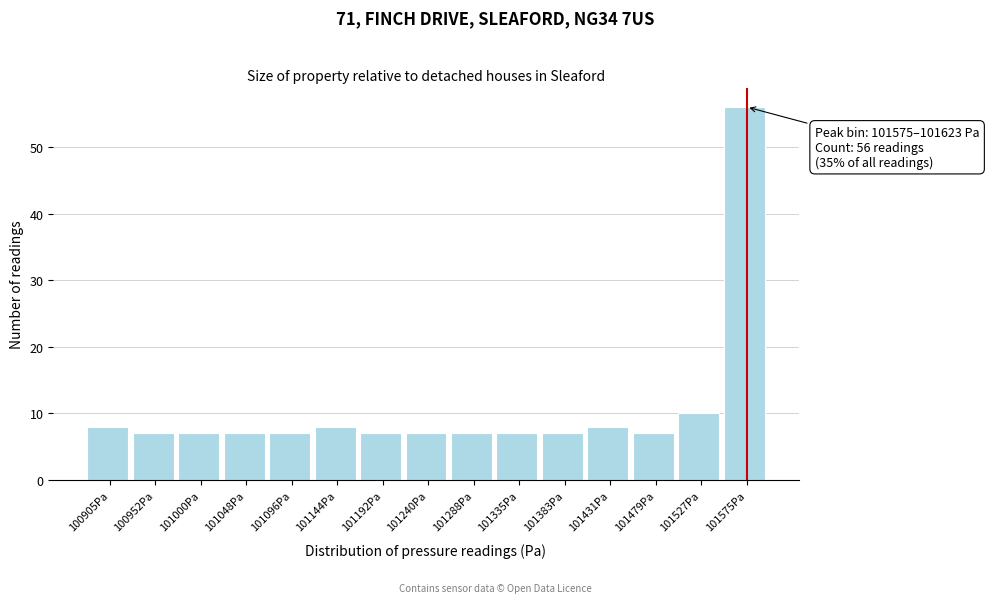

Reading right to left, transcribe all the data shown in this chart.

56	10	7	8	7	7	7	7	7	8	7	7	7	7	8